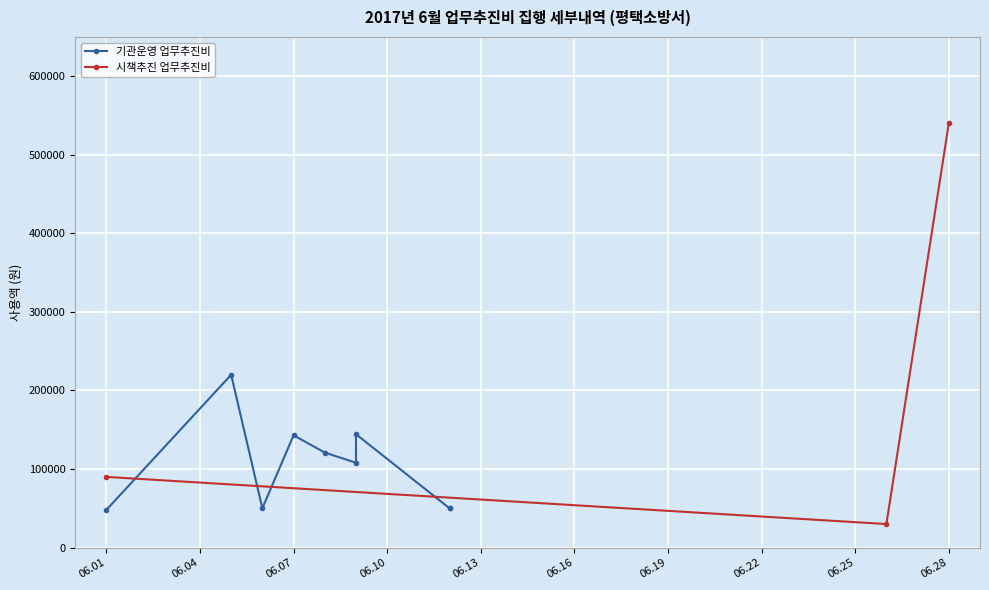

The value of 시책추진 업무추진비 at 06.01 is 90000. True or false?

True